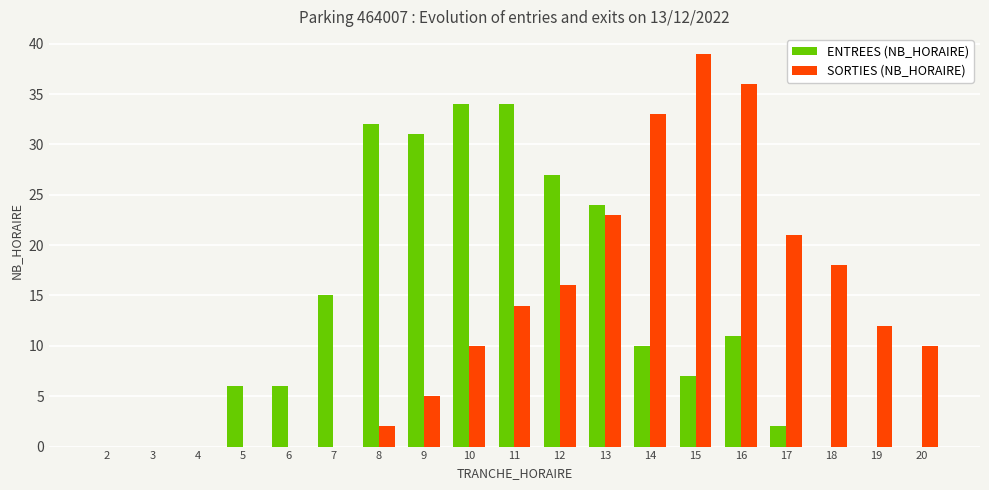

The value of ENTREES (NB_HORAIRE) at 18 is 0. True or false?

True